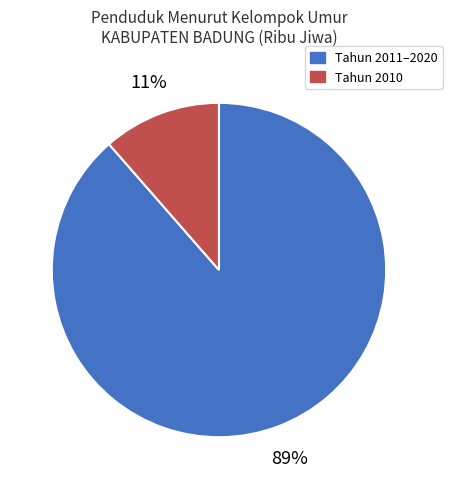

Is it true that Tahun 2011–2020 is 89% of the pie?

True